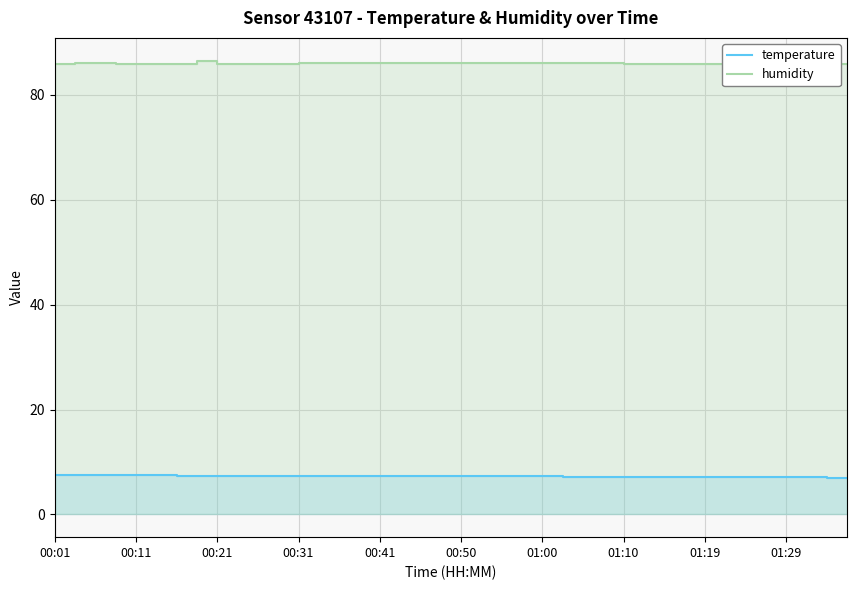

How many interior local peaks does the humidity series have?

2